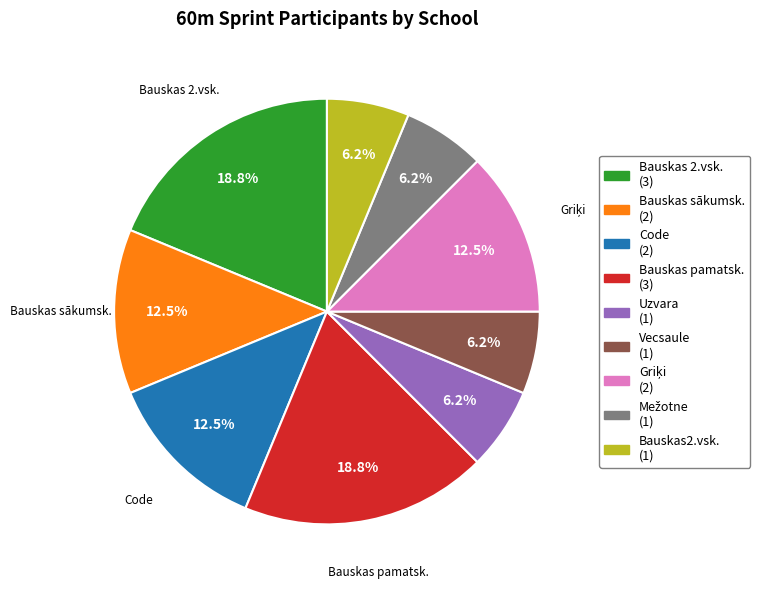

To the nearest percent, what is the combined percentage of Bauskas sākumsk. and Bauskas2.vsk.?

19%